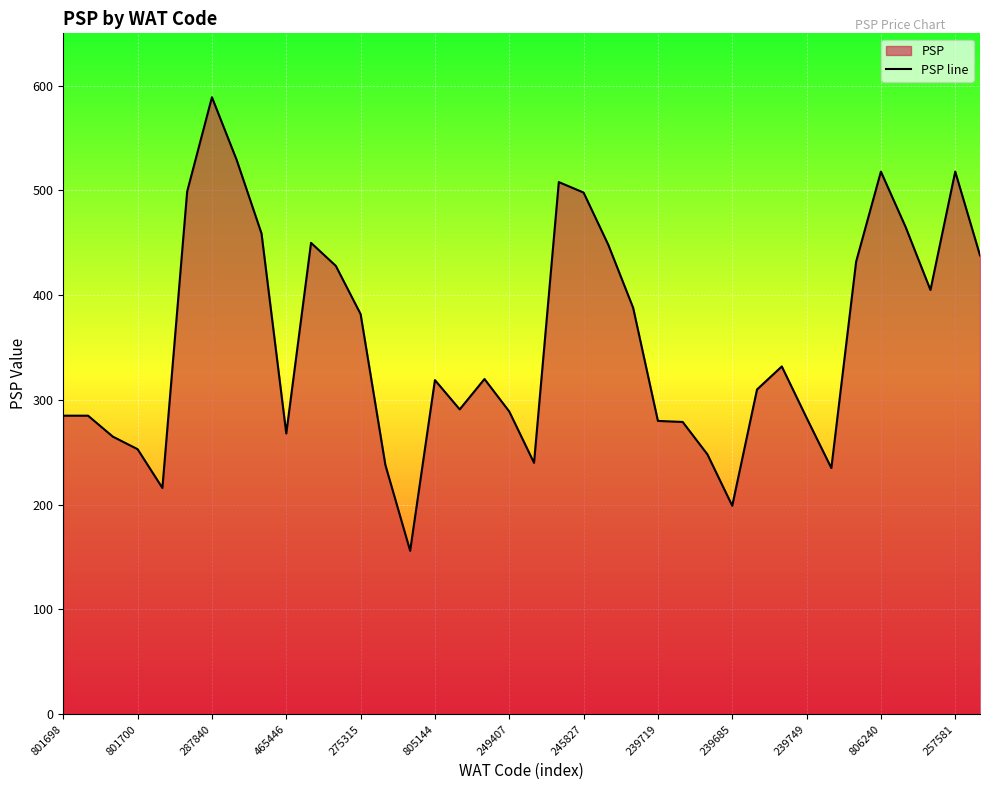

Is it true that the value at 465446 is 268?

True